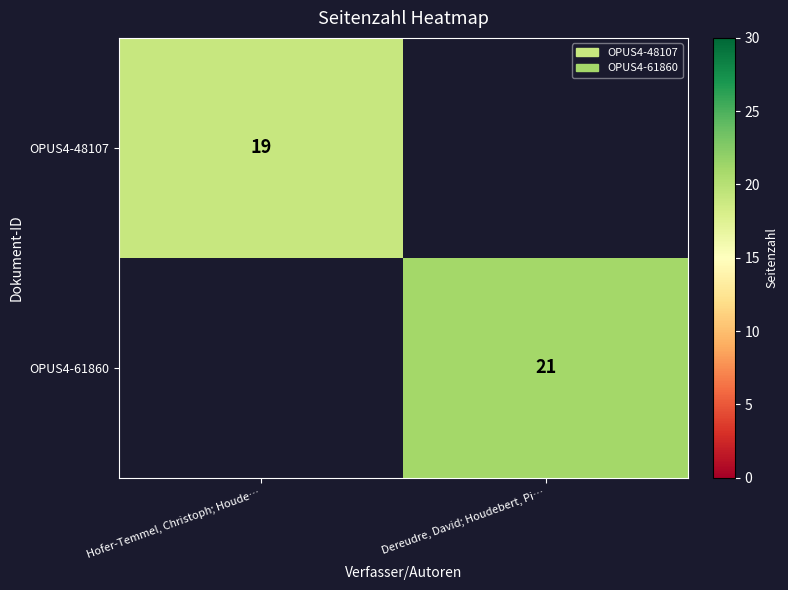

How many distinct data groups are displayed?

2